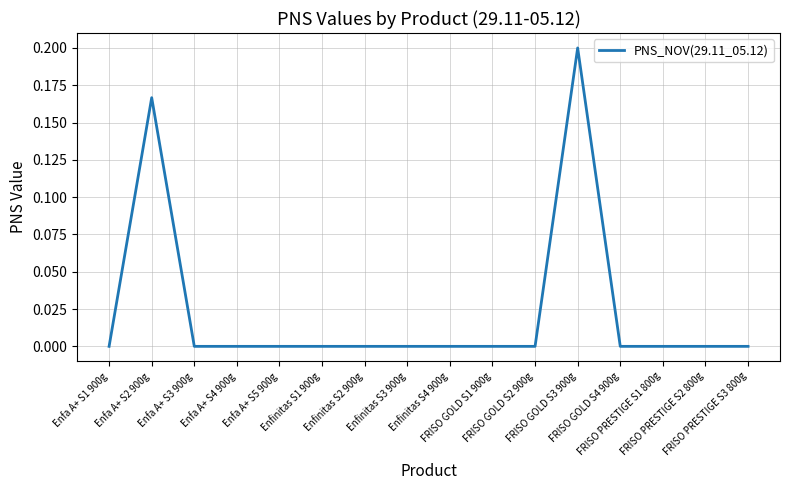

Does the chart display data point markers on the line(s)?

No